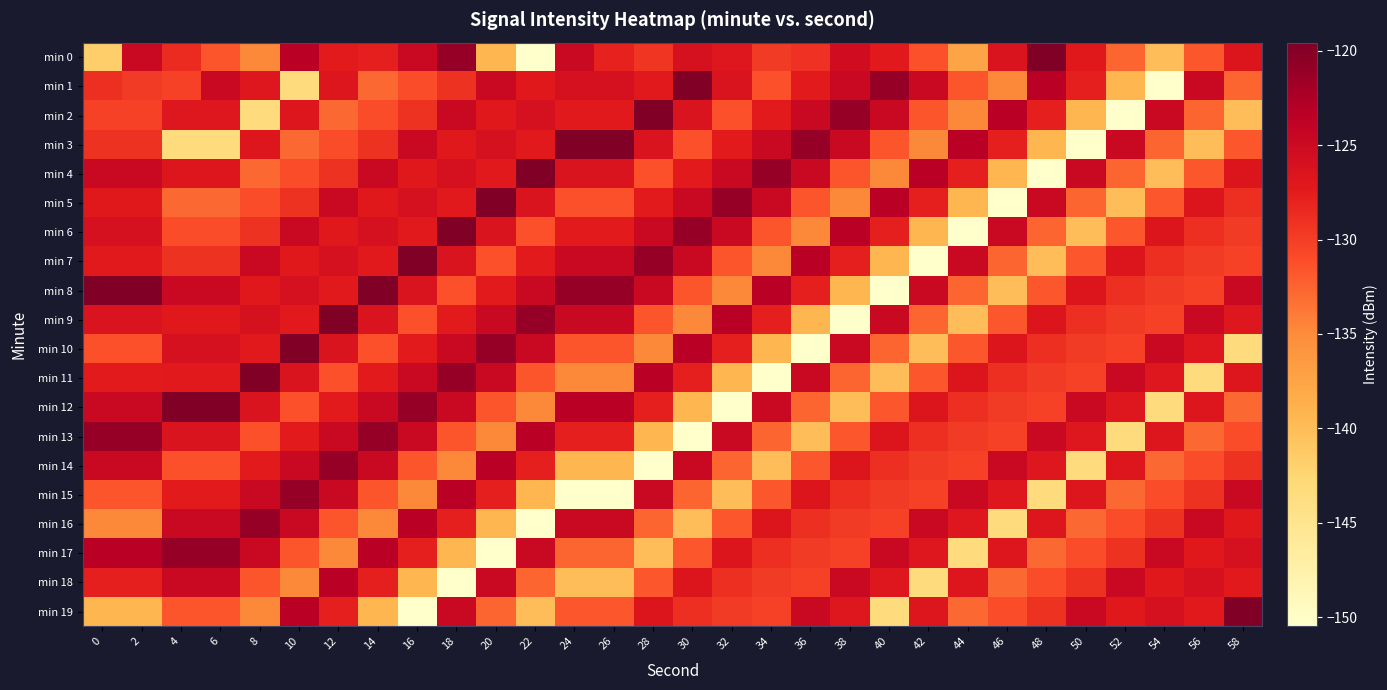

How many series are shown in this chart?

20